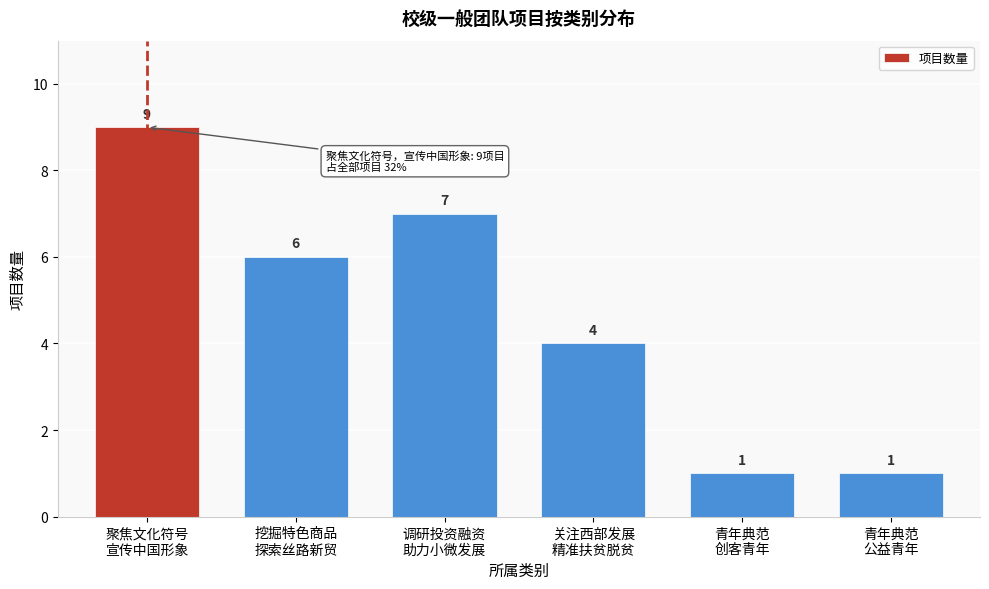

Reading left to right, what are all the values shown in this chart?

9	6	7	4	1	1